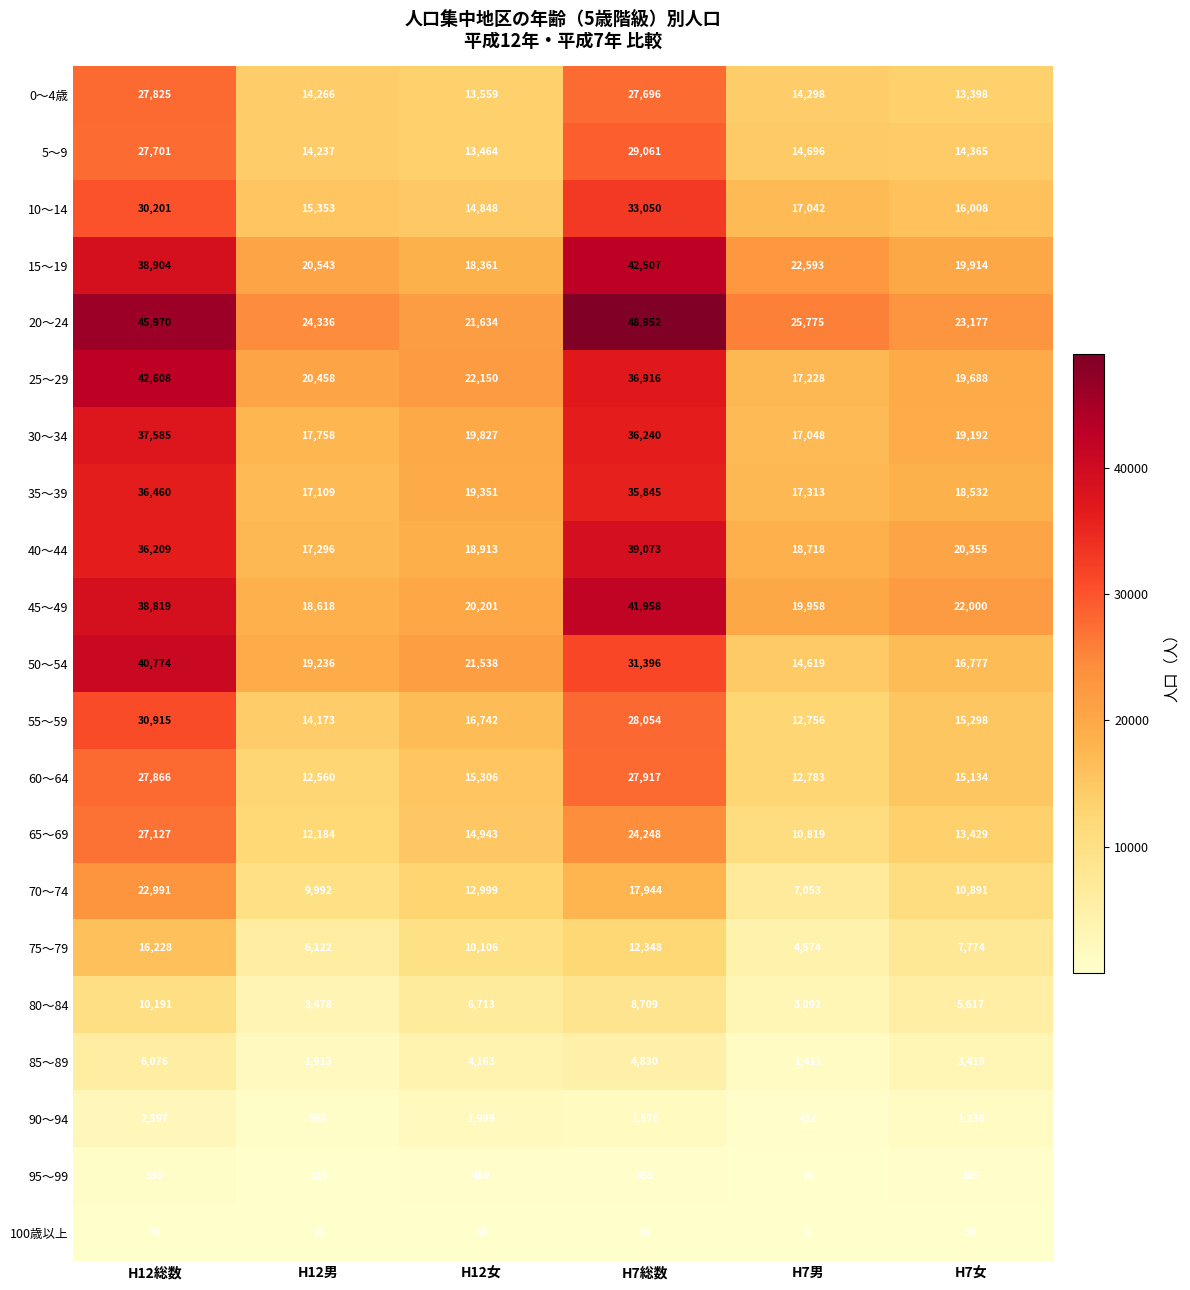

List the series in order of their peak value, highest first.

20～24, 25～29, 15～19, 45～49, 50～54, 40～44, 30～34, 35～39, 10～14, 55～59, 5～9, 60～64, 0～4歳, 65～69, 70～74, 75～79, 80～84, 85～89, 90～94, 95～99, 100歳以上